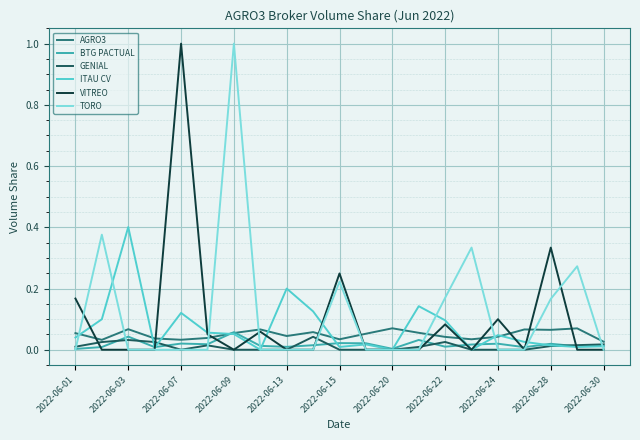

In AGRO3, how many points are lower than both neighbors (excluding endpoints)?

6